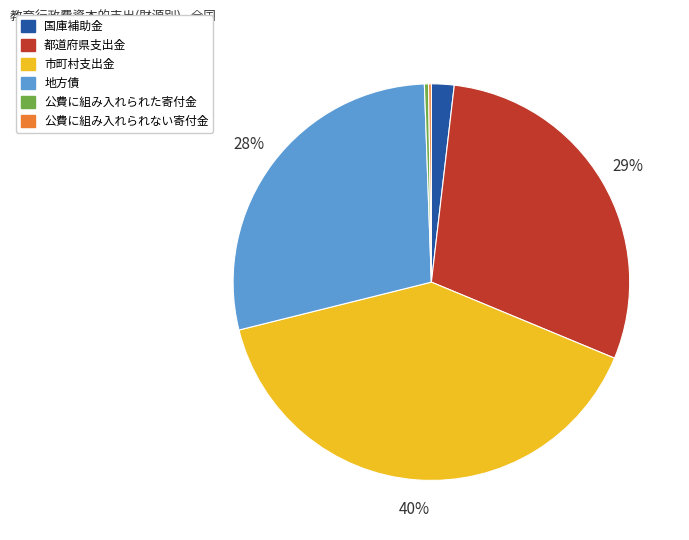

To the nearest percent, what is the combined percentage of 国庫補助金 and 地方債?

30%